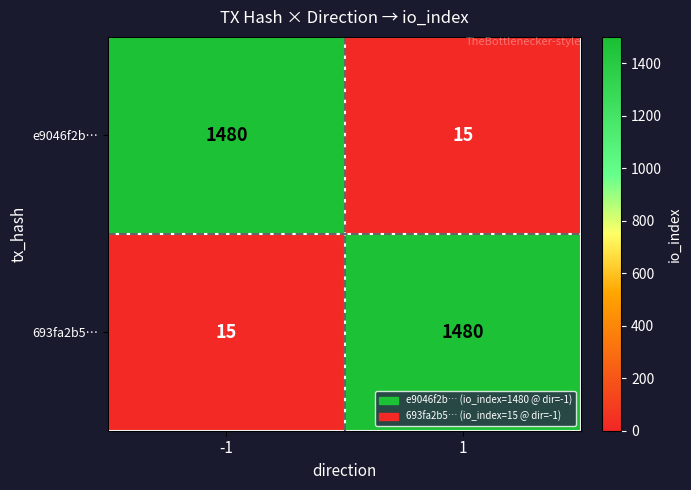

True or false: e9046f2b… has a value of 27 at 1.

False